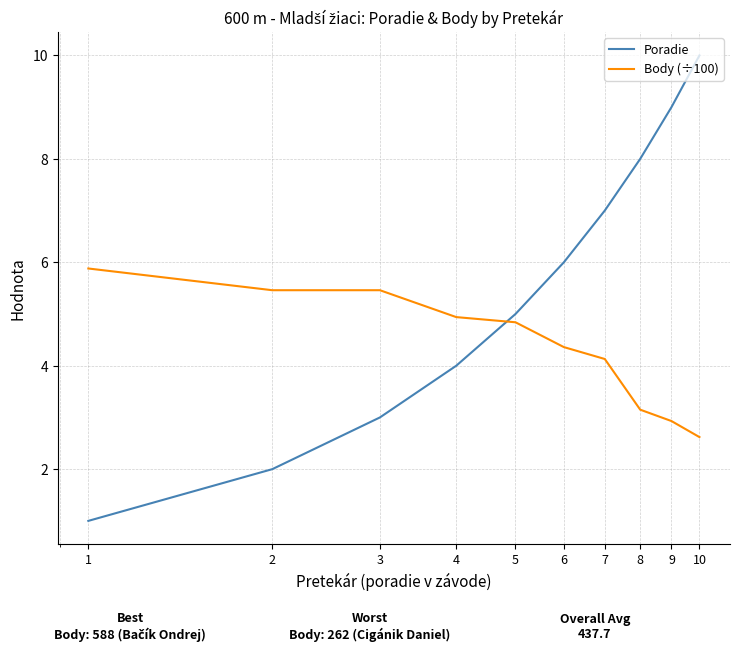

Which series has the largest total across all categories?

Poradie